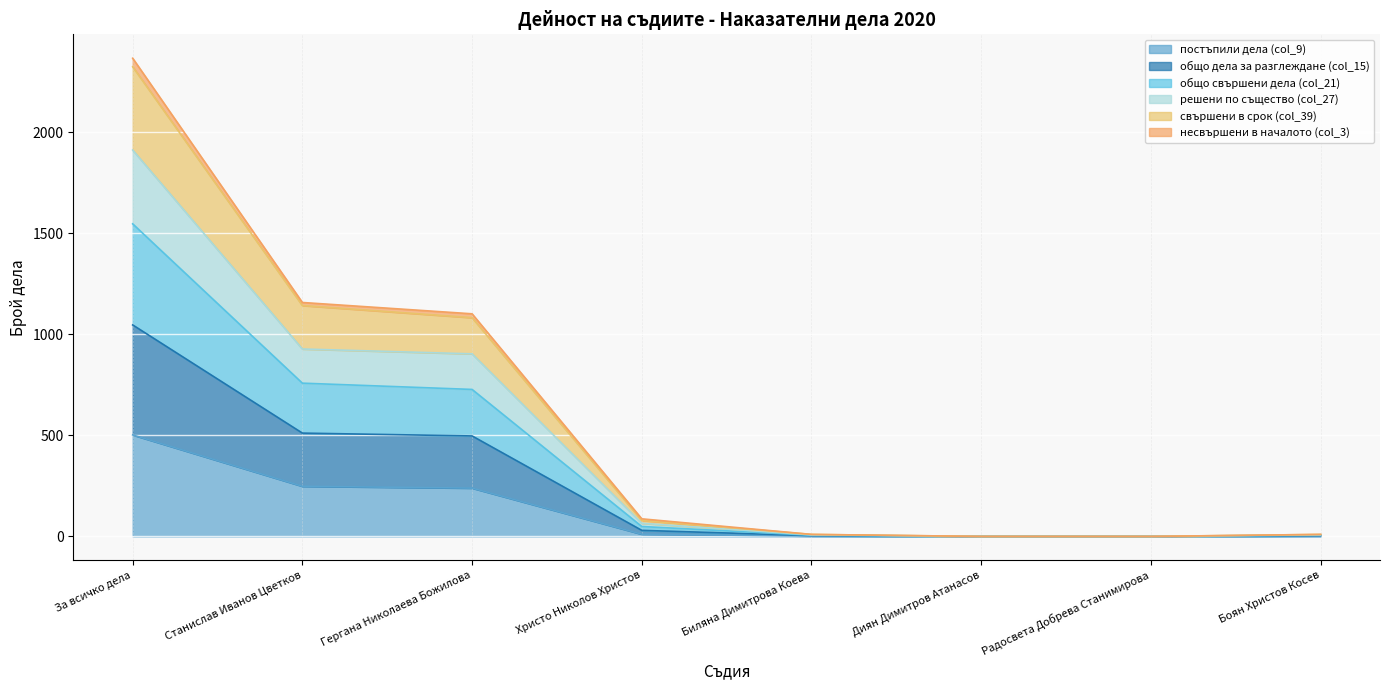

List the labels in order of общо свършени дела (col_21) value, smallest first.

Диян Димитров Атанасов, Радосвета Добрева Станимирова, Биляна Димитрова Коева, Боян Христов Косев, Христо Николов Христов, Гергана Николаева Божилова, Станислав Иванов Цветков, За всичко дела